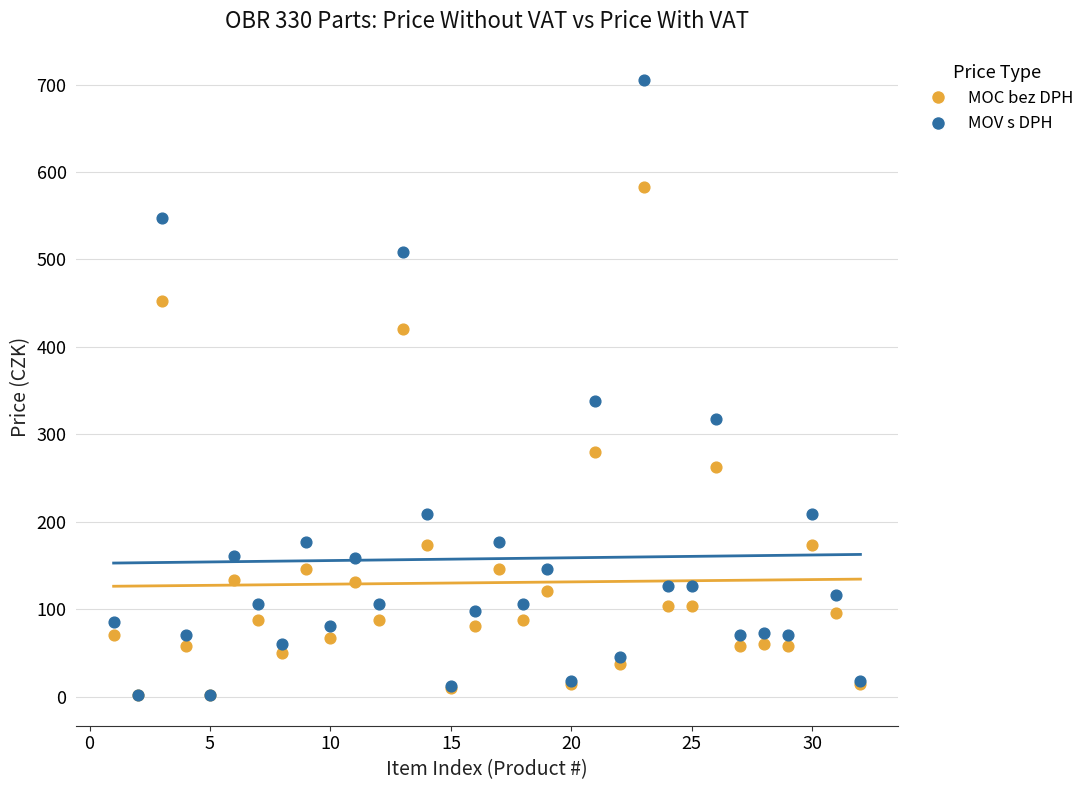

Which series has the widest spread of Y values?

MOV s DPH